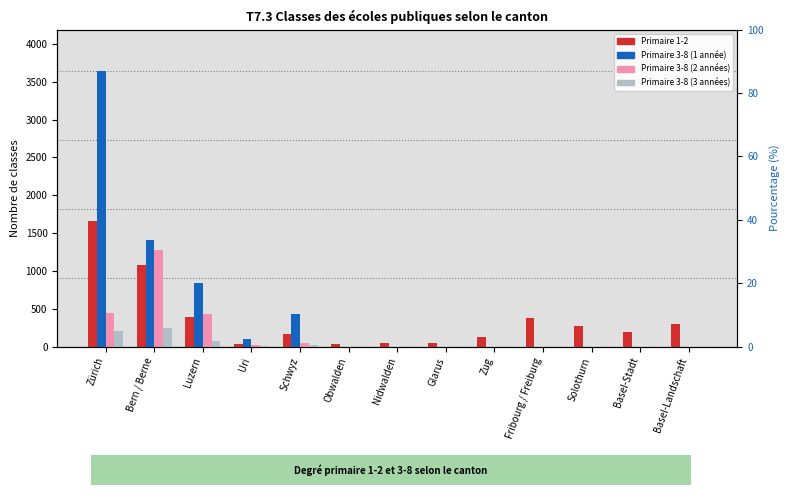

What are all the series names shown in the legend?

Primaire 1-2, Primaire 3-8 (1 année), Primaire 3-8 (2 années), Primaire 3-8 (3 années)